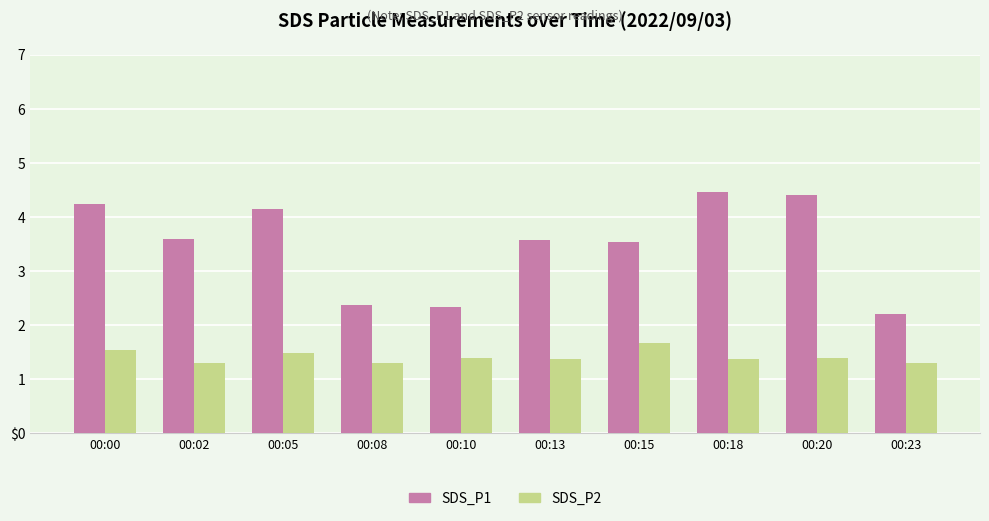

What are all the series names shown in the legend?

SDS_P1, SDS_P2